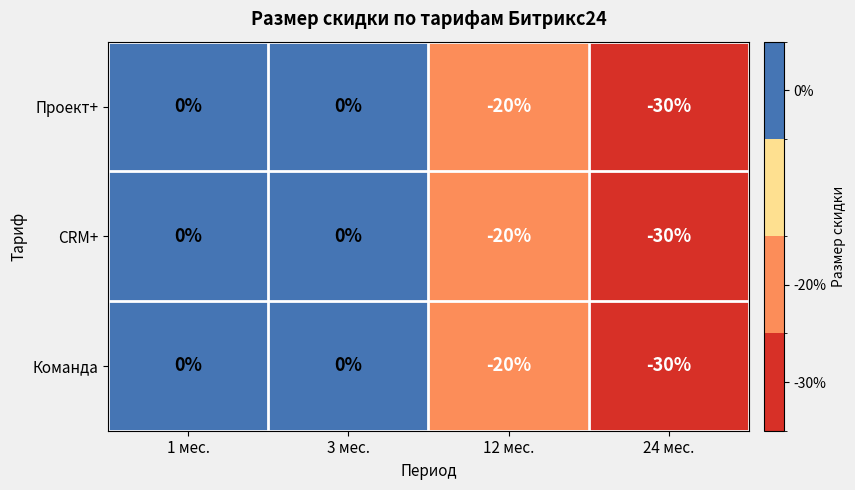

The Команда series shows -36 at 12 мес.. True or false?

False